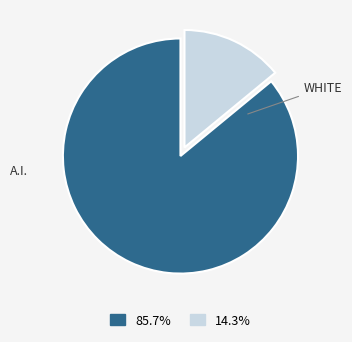

Does any single category account for the majority?

Yes